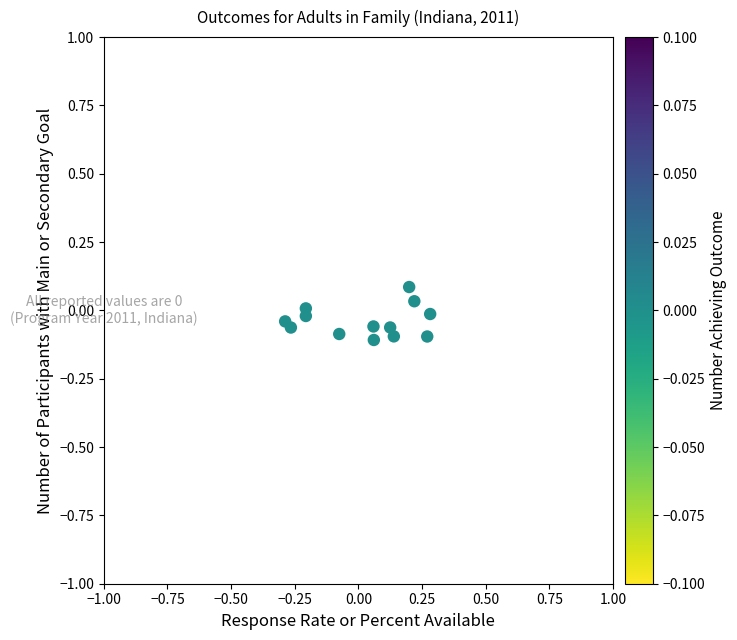

What is the range of X values (max minus min)?

0.6